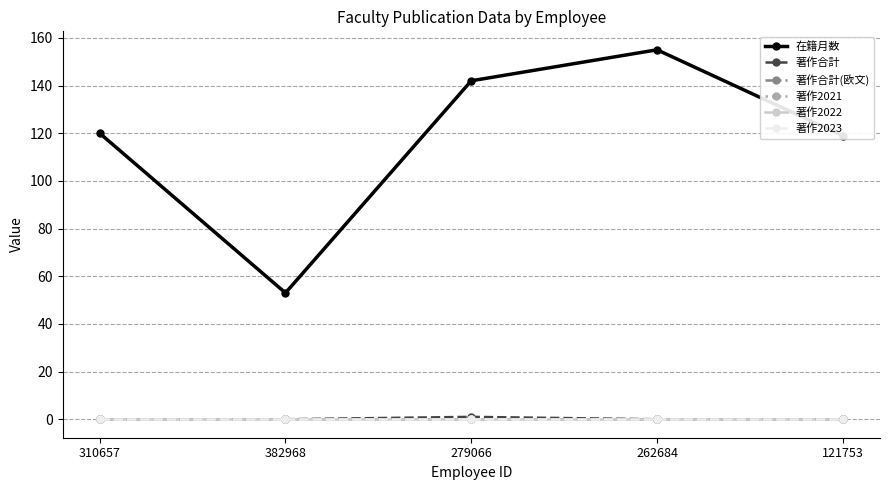

Does the chart have visible grid lines?

Yes